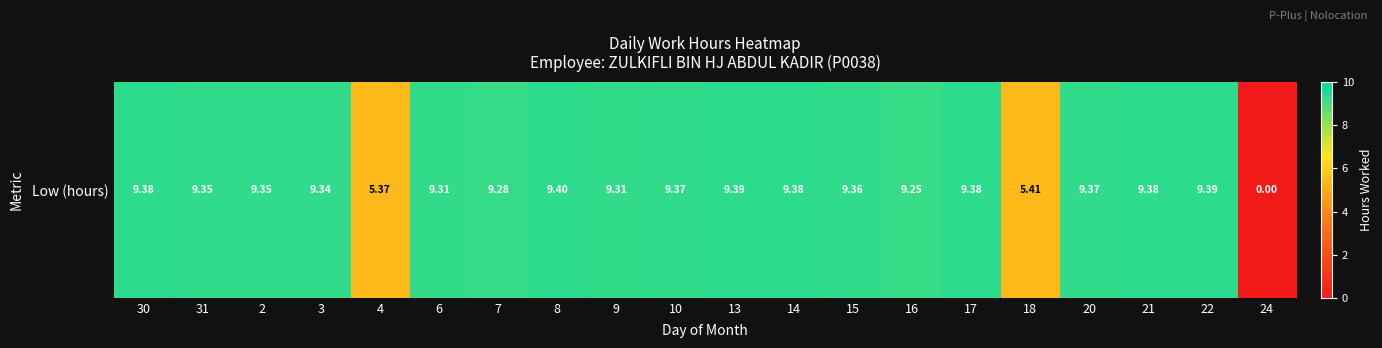

Reading right to left, list all the values displayed in this chart.

24=0.0	22=9.4	21=9.4	20=9.4	18=5.4	17=9.4	16=9.2	15=9.4	14=9.4	13=9.4	10=9.4	9=9.3	8=9.4	7=9.3	6=9.3	4=5.4	3=9.3	2=9.3	31=9.3	30=9.4